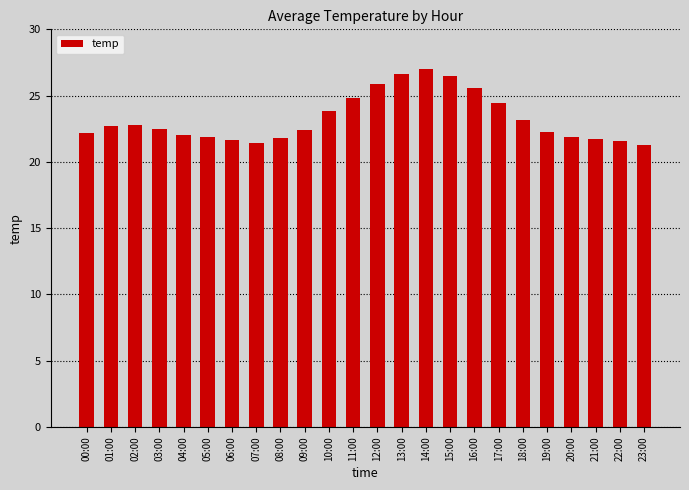

How many bars are there in total?

24